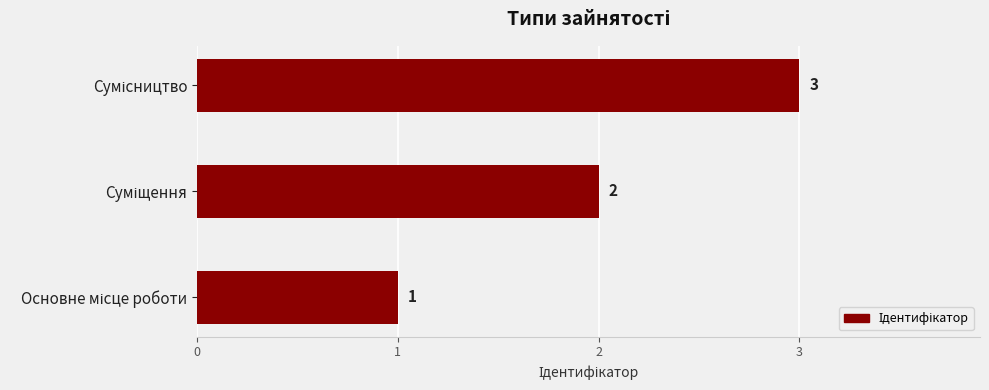

What is the greatest value displayed?

3